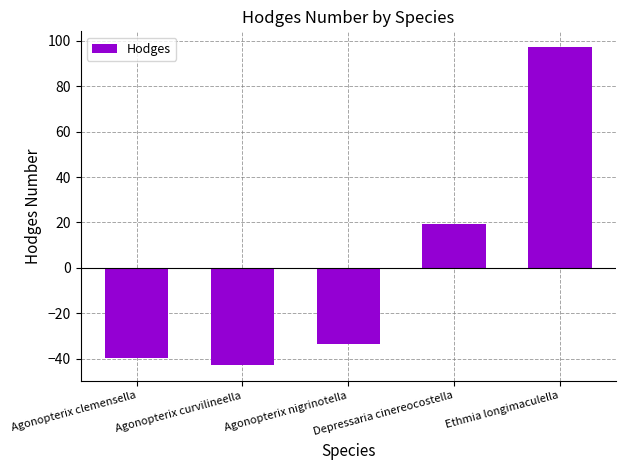

What is the value of the 5th bar from the left?

97.2